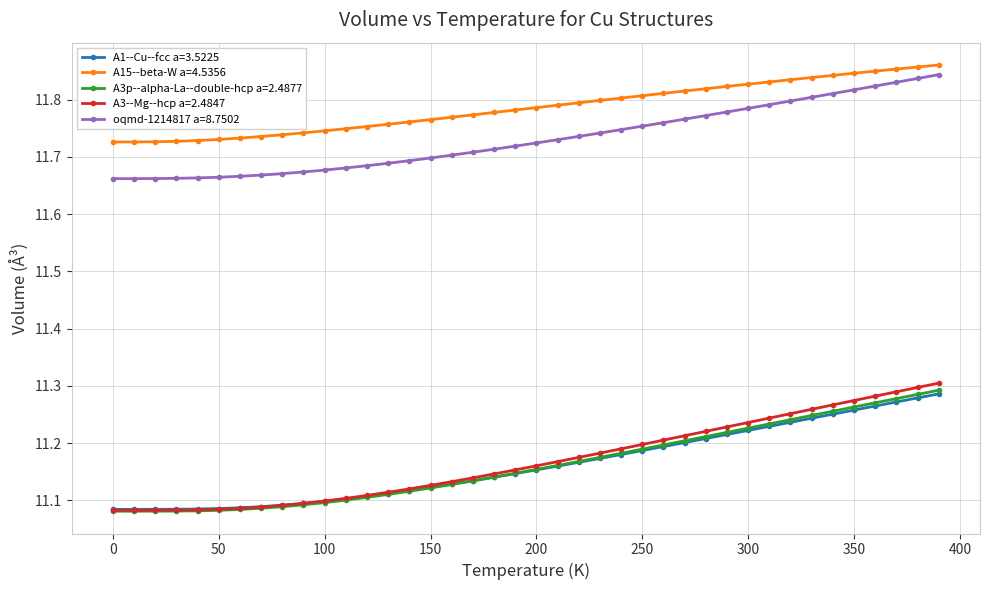

How many series are shown in this chart?

5